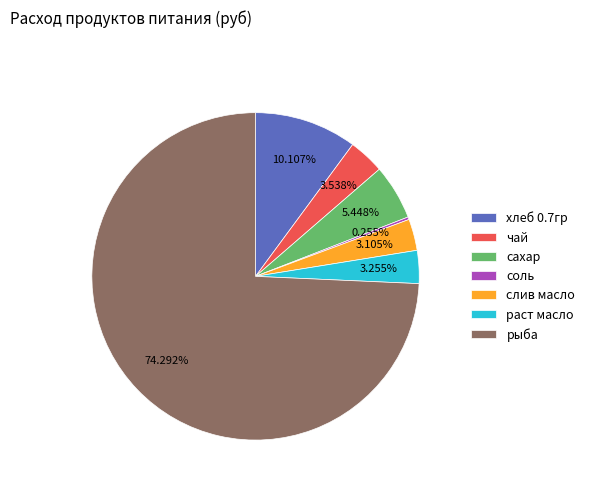

Which category has the biggest portion of the pie?

рыба